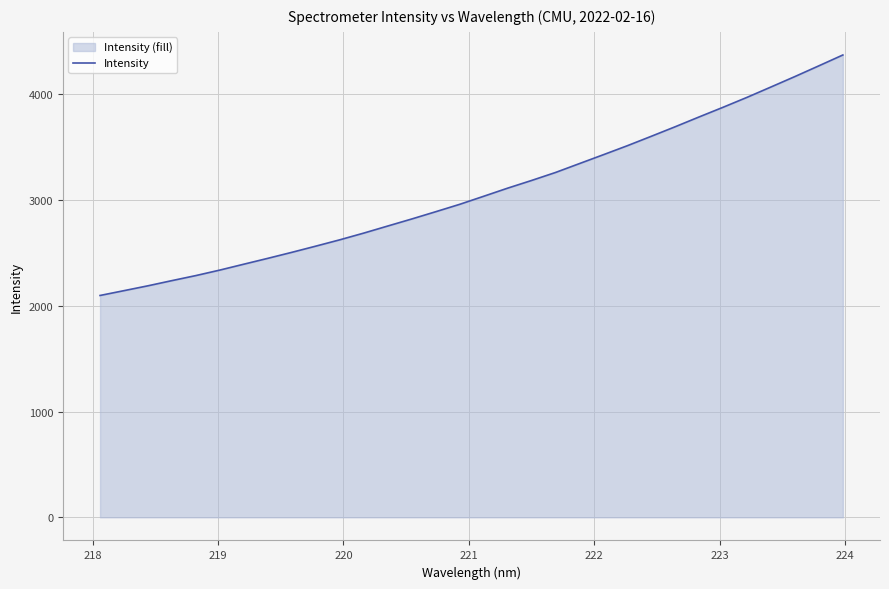

What is the smallest value displayed?

2097.3